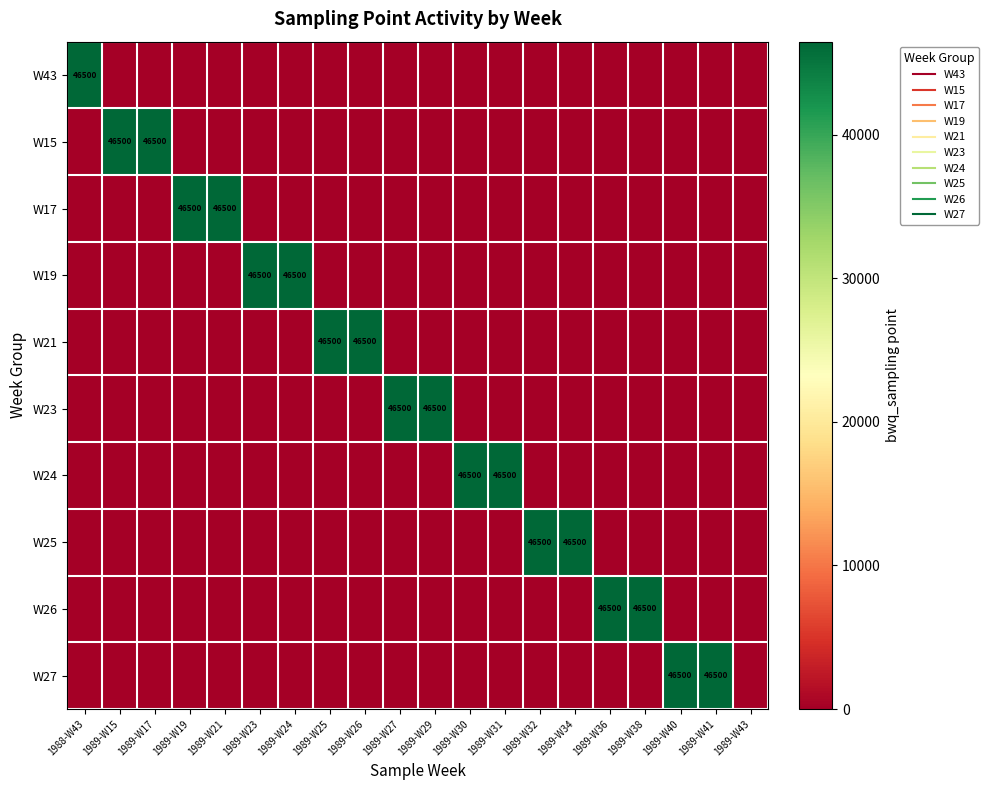

Is the value of W23 at 1989-W30 greater than the value of W24 at 1989-W32?

No